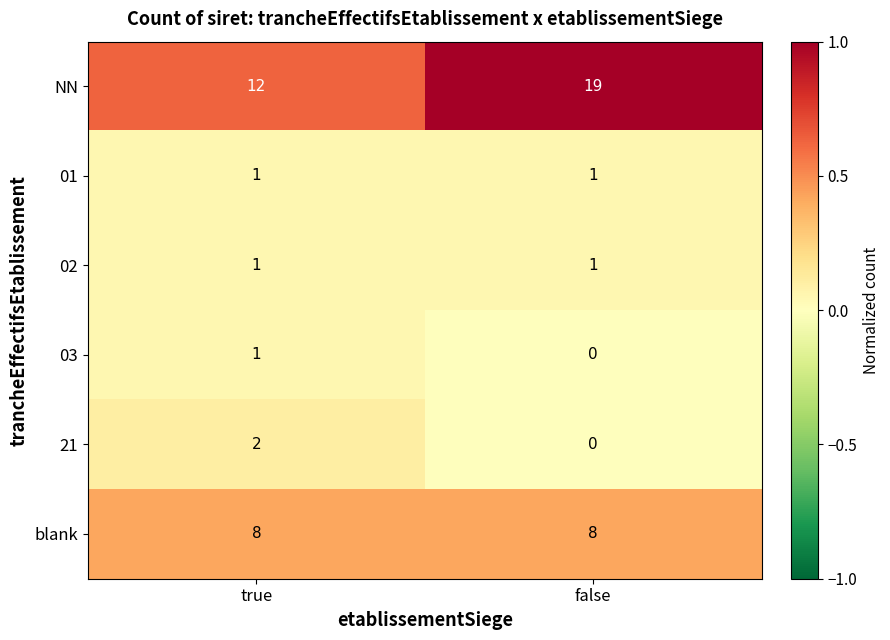

Reading right to left, list all the values displayed in this chart.

NN: 19	12
01: 1	1
02: 1	1
03: 0	1
21: 0	2
blank: 8	8